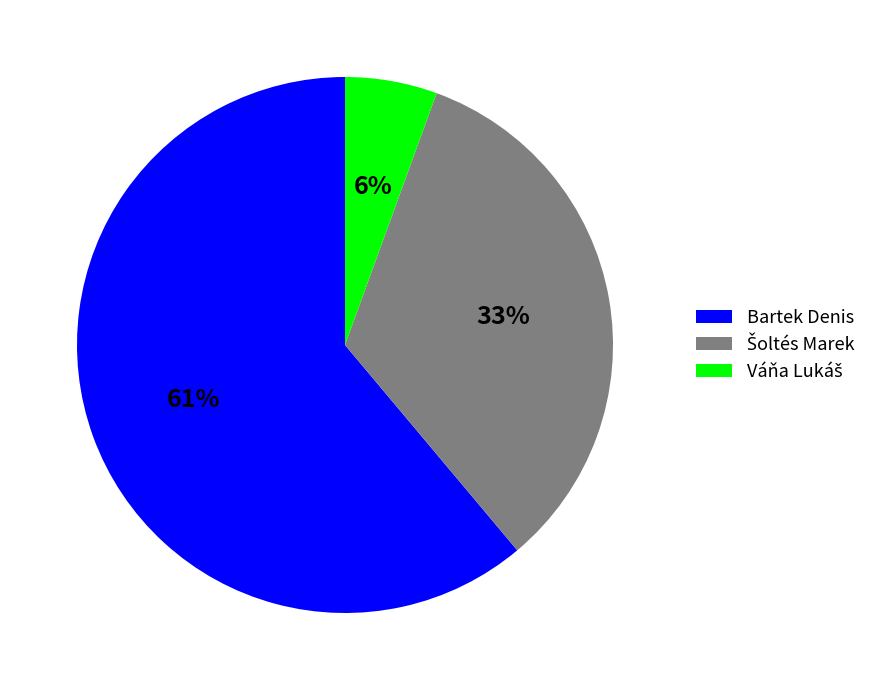

To the nearest percent, what is the average slice percentage?

33%